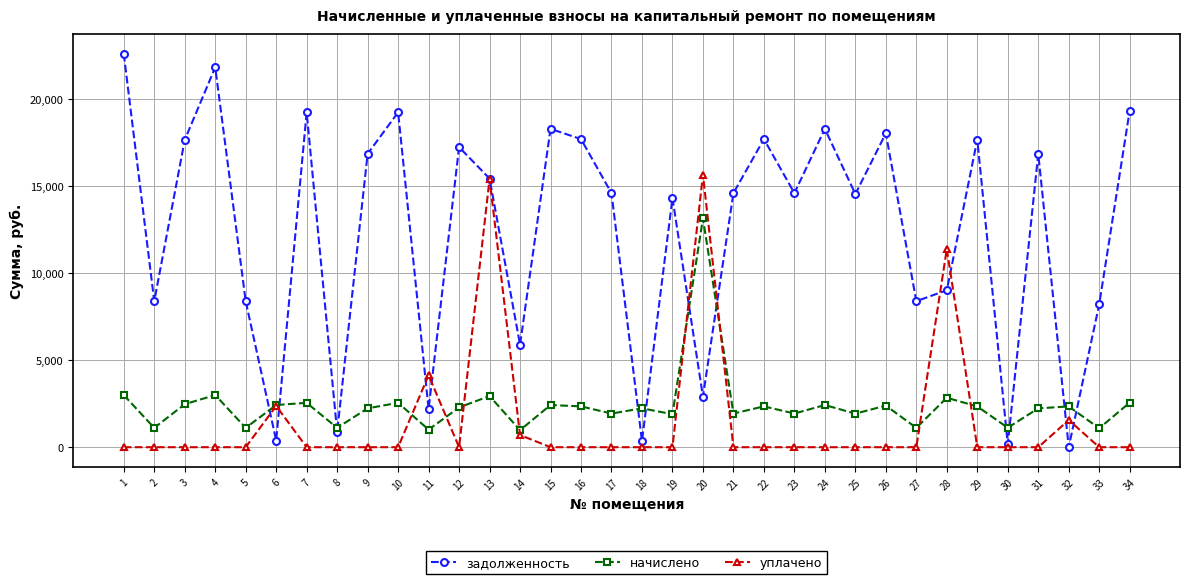

Where do уплачено and задолженность first cross each other?

5 and 6